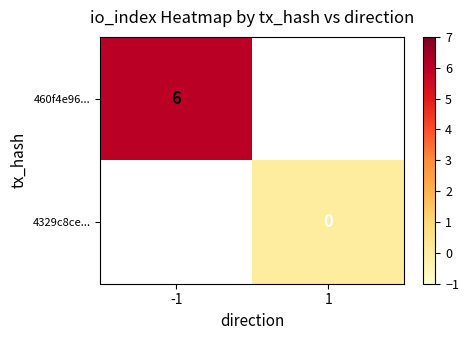

Which category has the highest value across all series?

-1